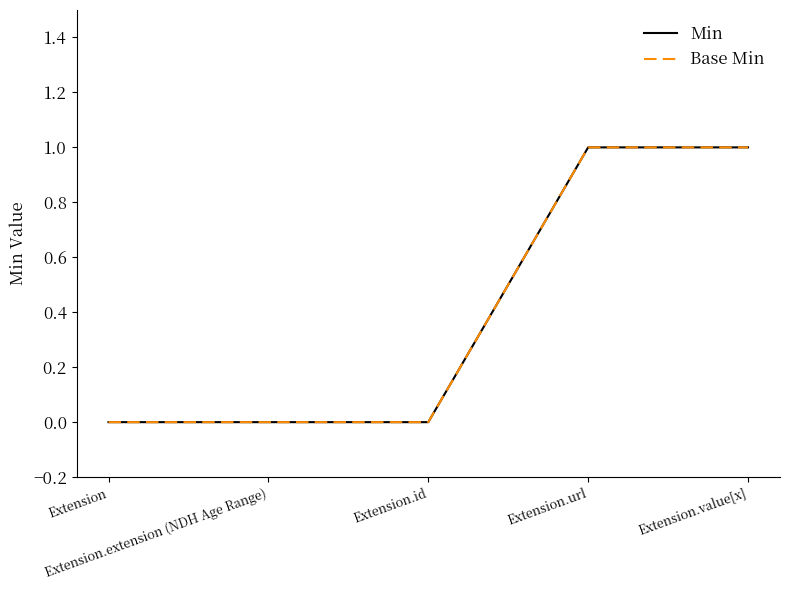

Reading left to right, list all the values displayed in this chart.

Min: 0	0	0	1	1
Base Min: 0	0	0	1	1